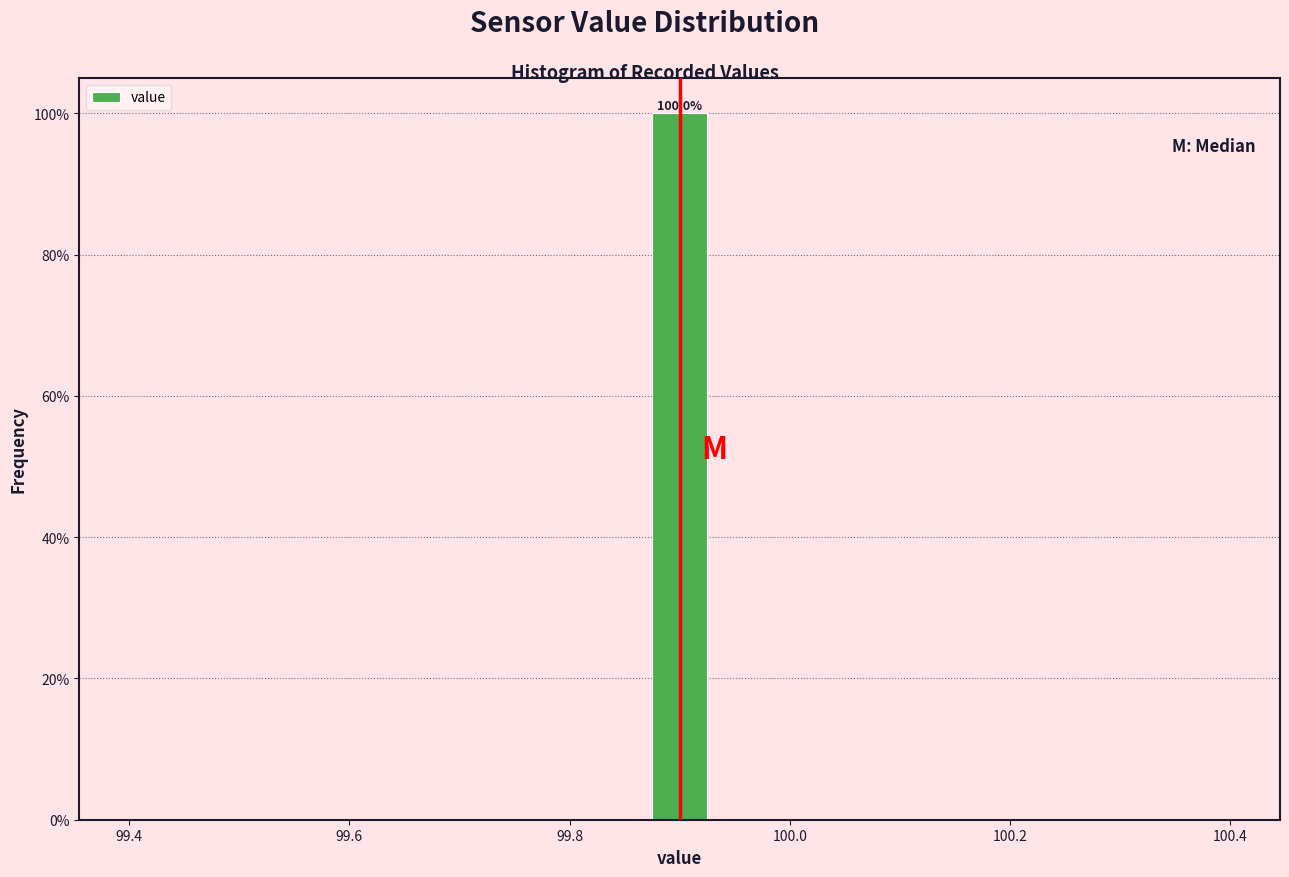

Around what value on the x-axis is the tallest bar? Give the approximate position of its centre, as read against the axis.

99.90